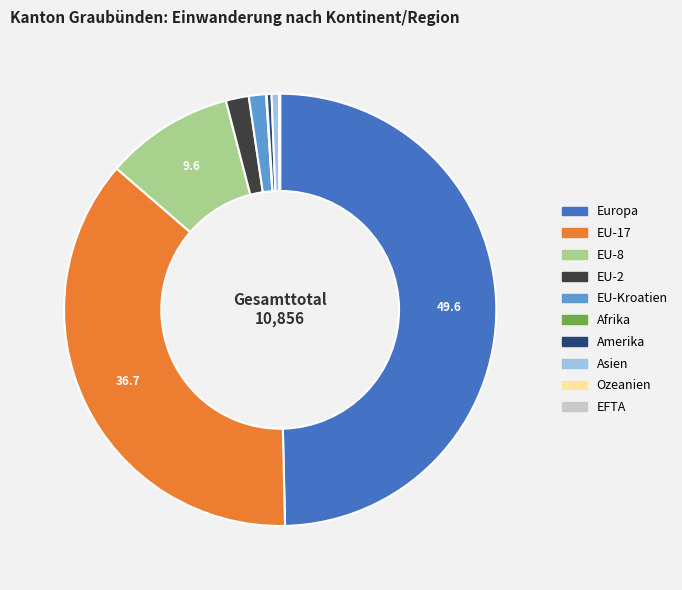

Does EU-Kroatien account for over 50% of the chart?

No